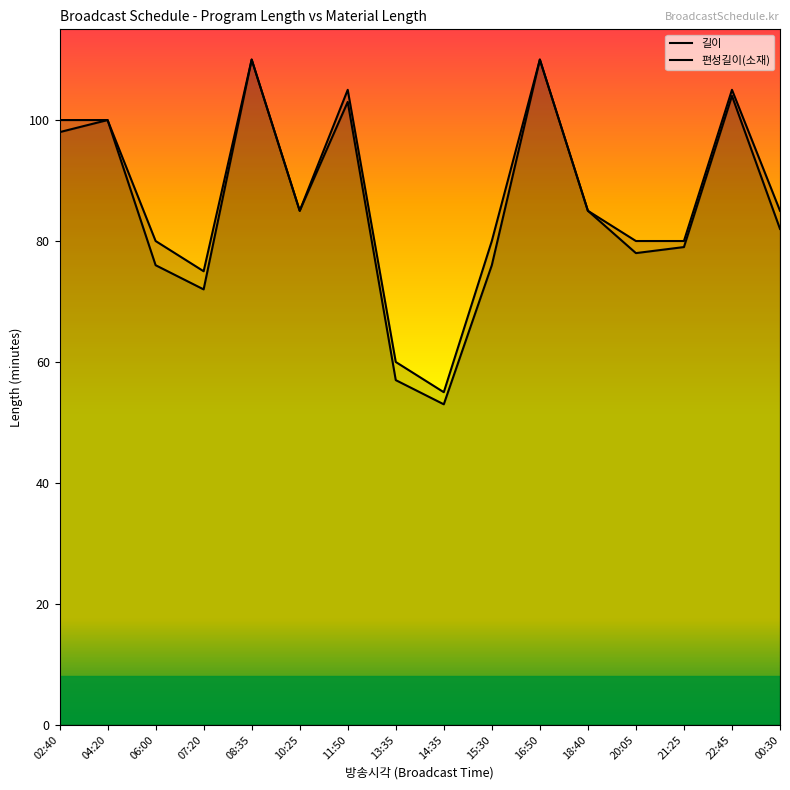

What is the difference between the maximum and minimum values in the 길이 series?

55